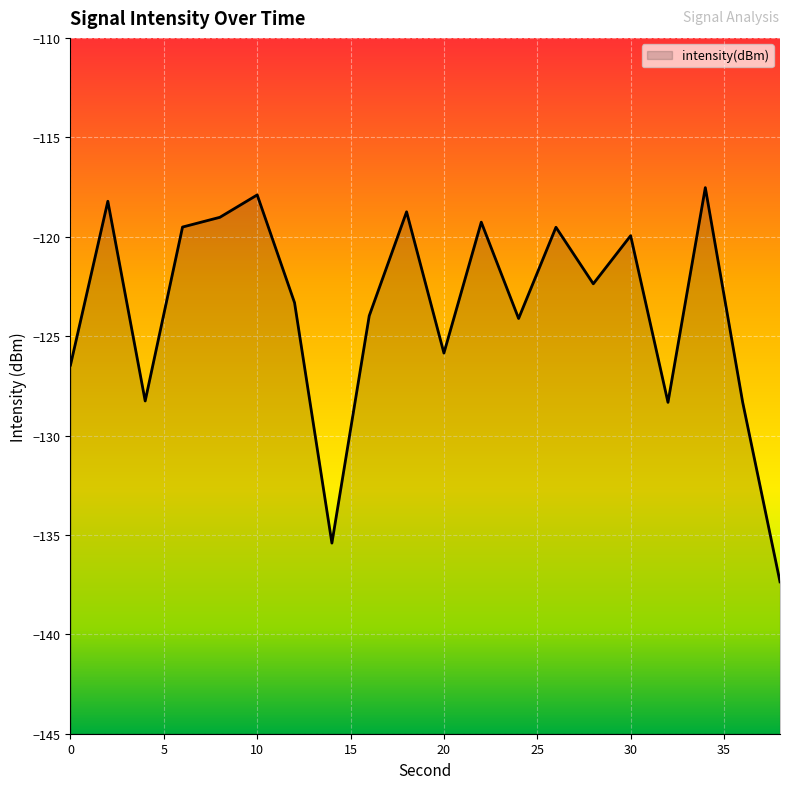

What is the value of the 8th point from the left?

-135.4